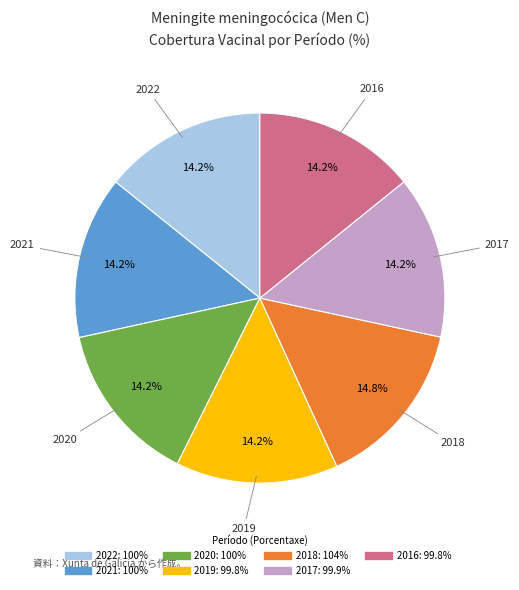

Does 2019 represent more than half of the total?

No